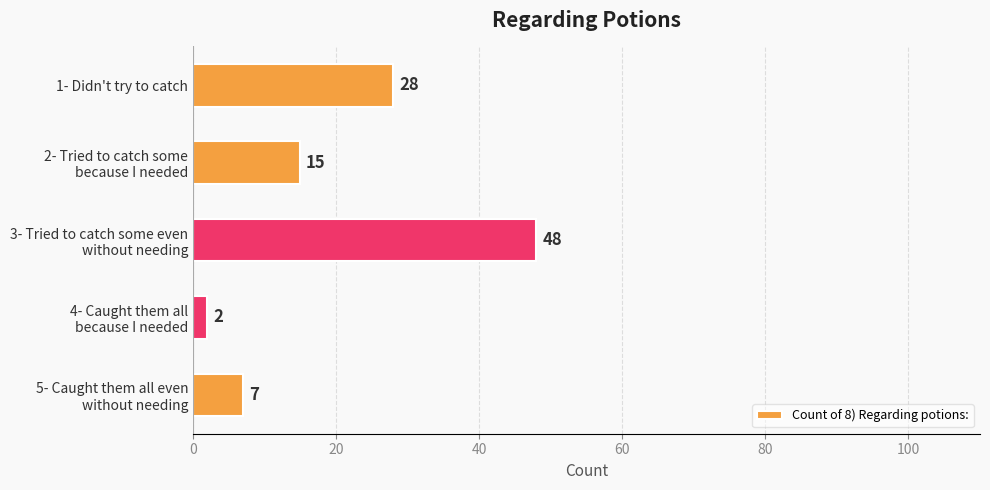

Rank the categories by value from highest to lowest.

3- Tried to catch some even
without needing, 1- Didn't try to catch, 2- Tried to catch some
because I needed, 5- Caught them all even
without needing, 4- Caught them all
because I needed